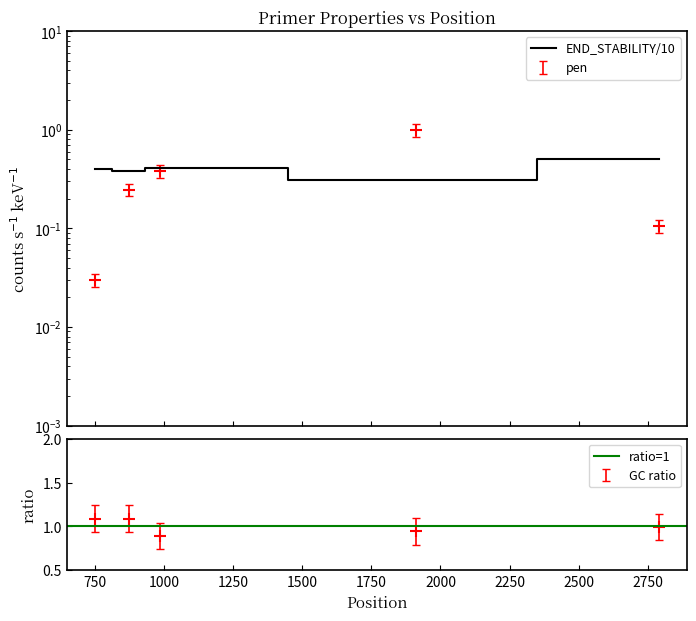

Reading right to left, list all the values displayed in this chart.

PRIMER_LEFT_0_GC_PERCENT: 2789=0.8	1912=0.8	986=0.7	875=0.9	752=0.9
pen: 2789=0.1	1912=0.9	986=0.3	875=0.2	752=0.0
PRIMER_LEFT_0_END_STABILITY: 2789=0.5	1912=0.3	986=0.4	875=0.4	752=0.4